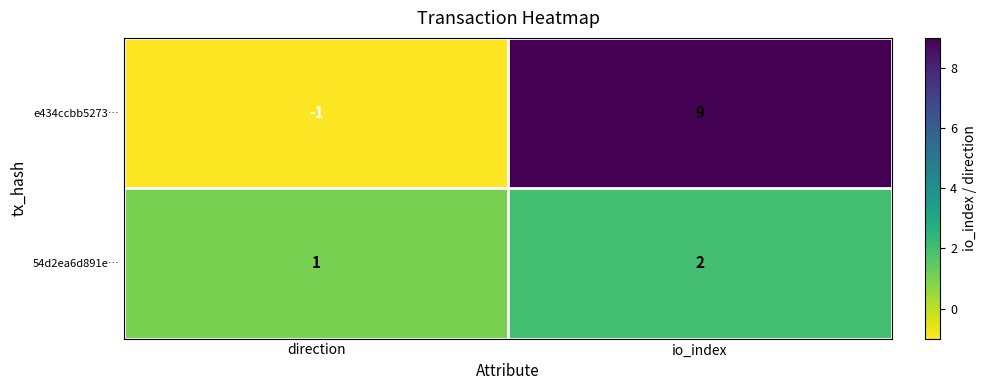

At which category is the sum across all series the highest?

io_index